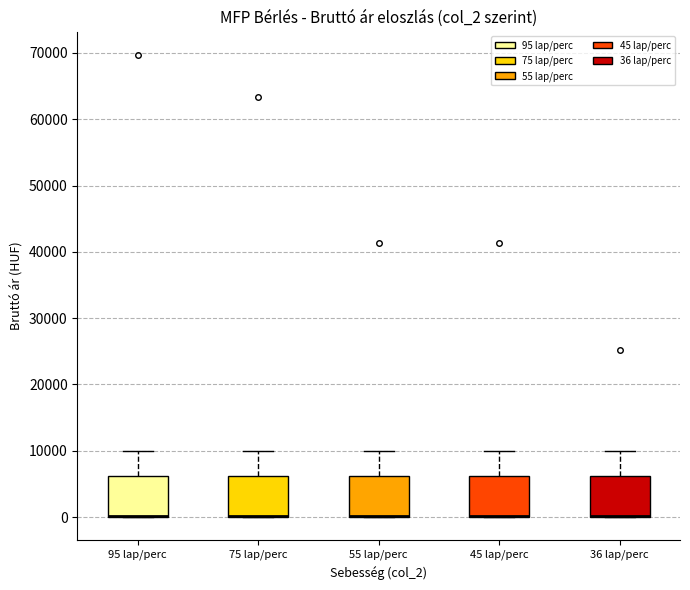

Reading left to right, transcribe this box plot: for each box, give where its median line is, the range the box spans, and where its two whiskers end, as read against the y-axis. The values are not printed on the chart, so give them approximately, as read against the axis.

95 lap/perc: median 0 (drawn on the box's lower edge), box 0 to 6000, whiskers 0 to 10000
75 lap/perc: median 0 (drawn on the box's lower edge), box 0 to 6000, whiskers 0 to 10000
55 lap/perc: median 0 (drawn on the box's lower edge), box 0 to 6000, whiskers 0 to 10000
45 lap/perc: median 0 (drawn on the box's lower edge), box 0 to 6000, whiskers 0 to 10000
36 lap/perc: median 0 (drawn on the box's lower edge), box 0 to 6000, whiskers 0 to 10000